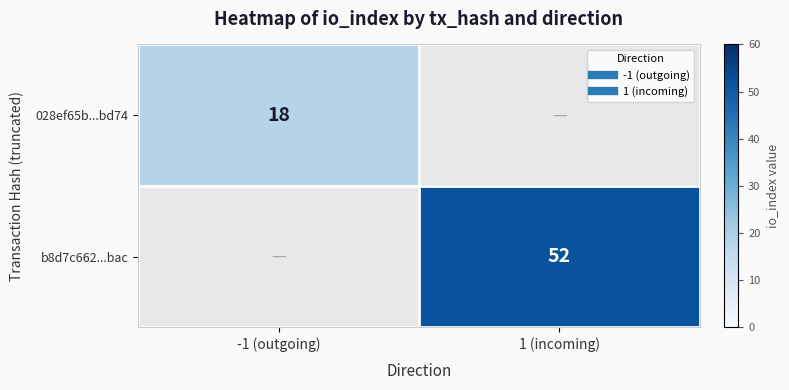

At -1 (outgoing), list the series in order from smallest to largest.

028ef65b...bd74, b8d7c662...bac